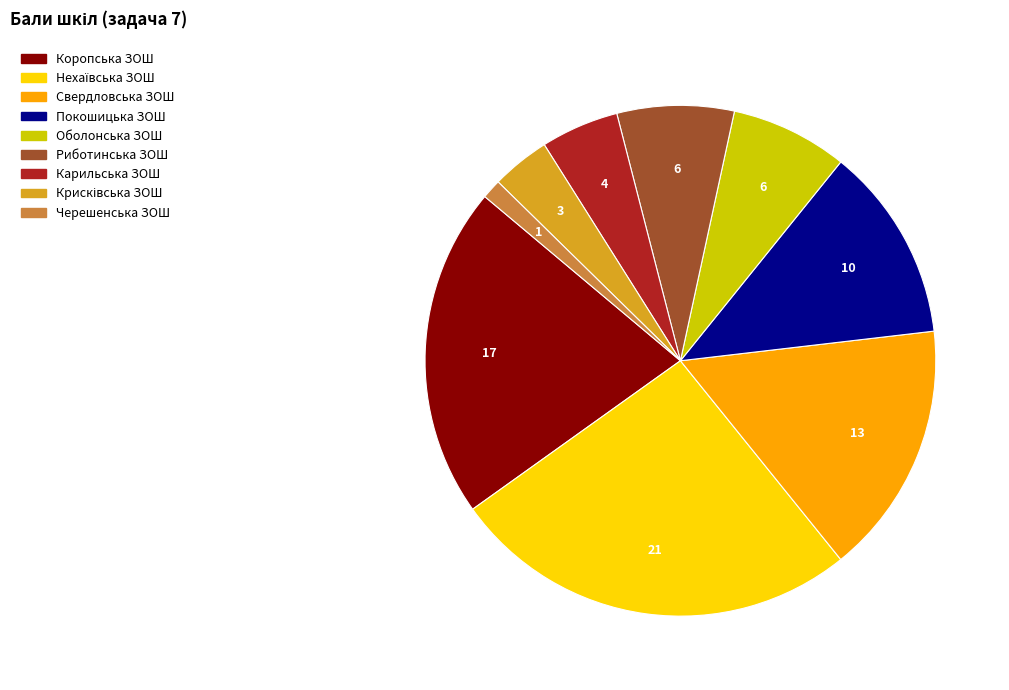

Does any single category account for the majority?

No